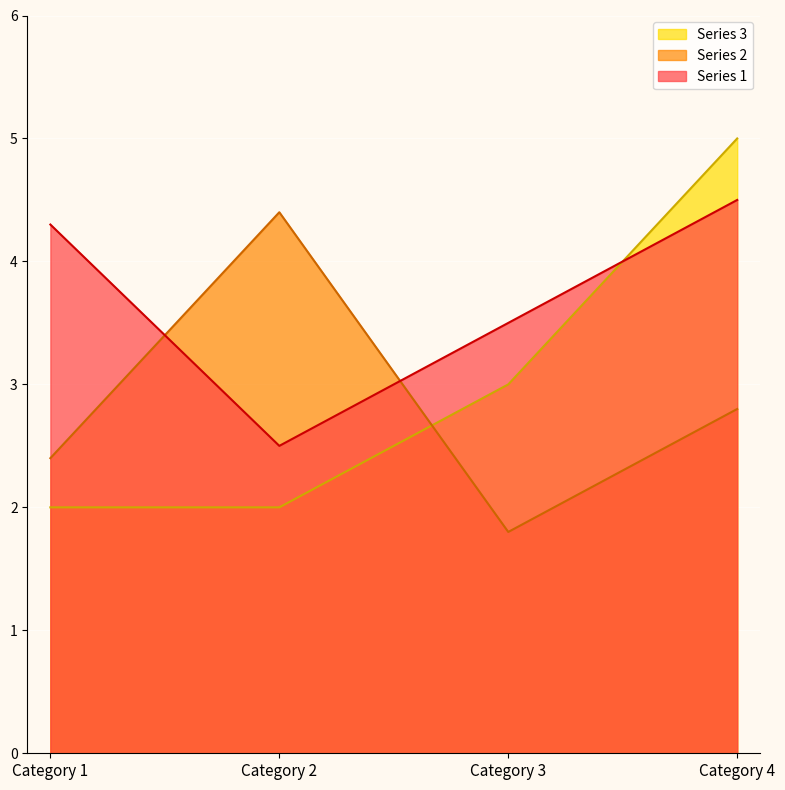

What is the sum of the Series 3 values at Category 2 and Category 4?

7.0